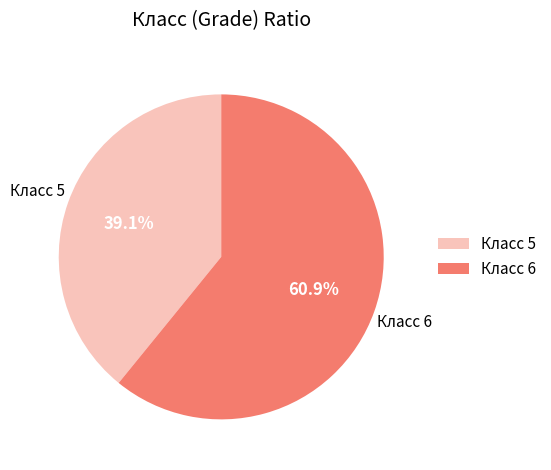

Is Класс 6 the majority of the pie?

Yes